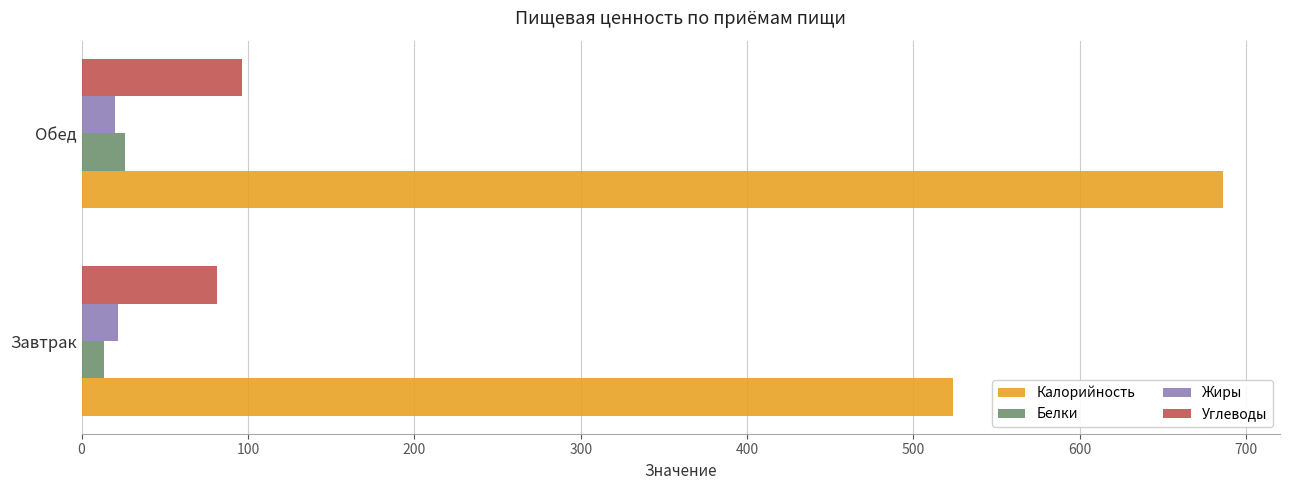

What is the sum of all Калорийность values?

1210.0